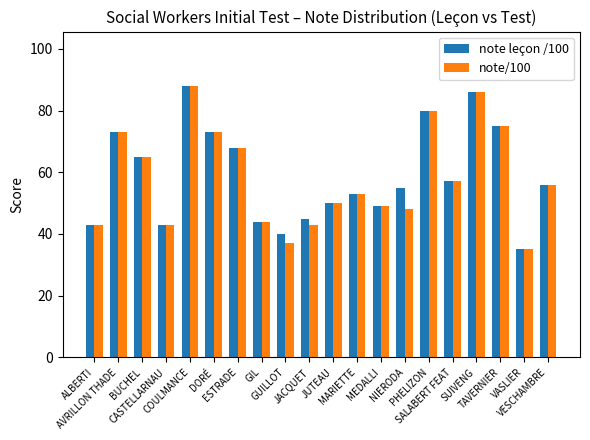

How many data points in note/100 are less than 56?

10